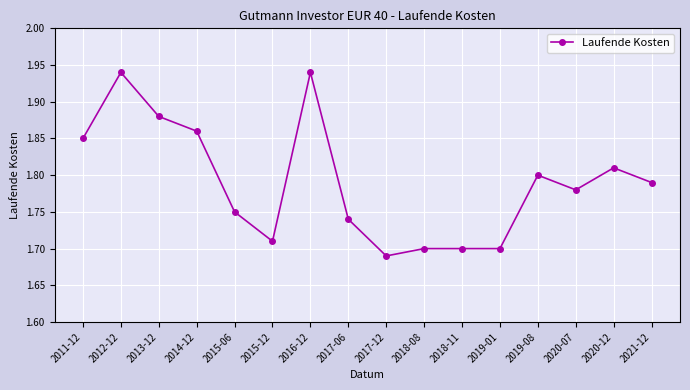

What is the sum of the values at 2015-06 and 2020-12?

3.6